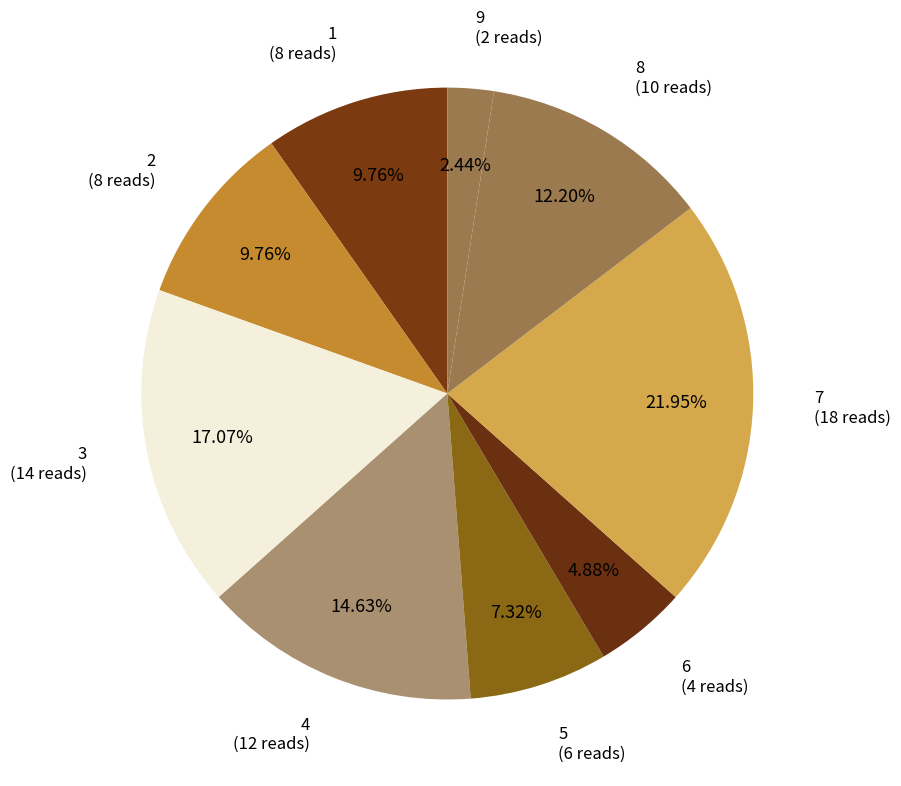

What percentage is NOT represented by 8?

87.8%